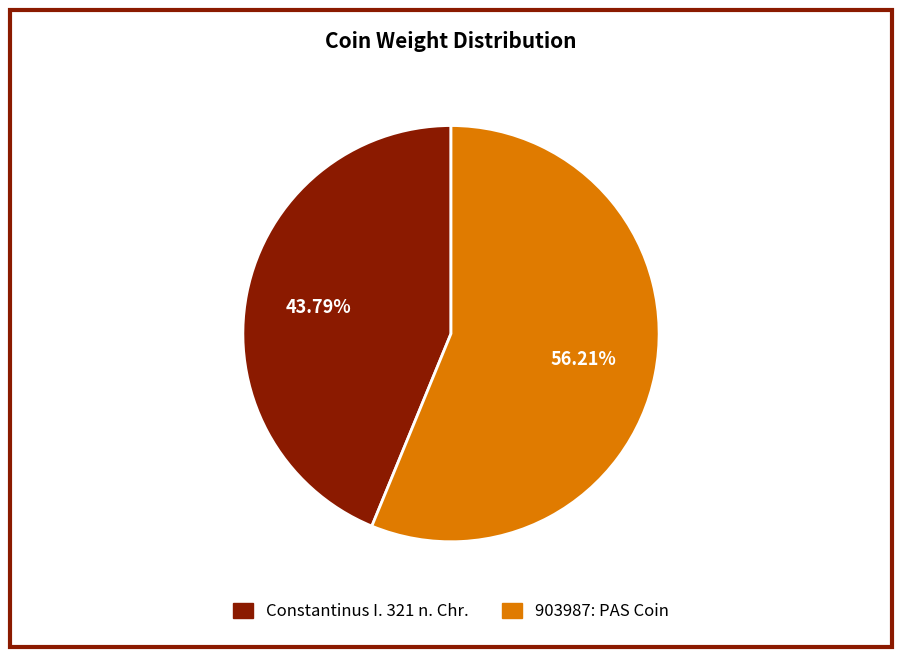

To the nearest percent, what is the difference between the largest and smallest slice percentages?

12%